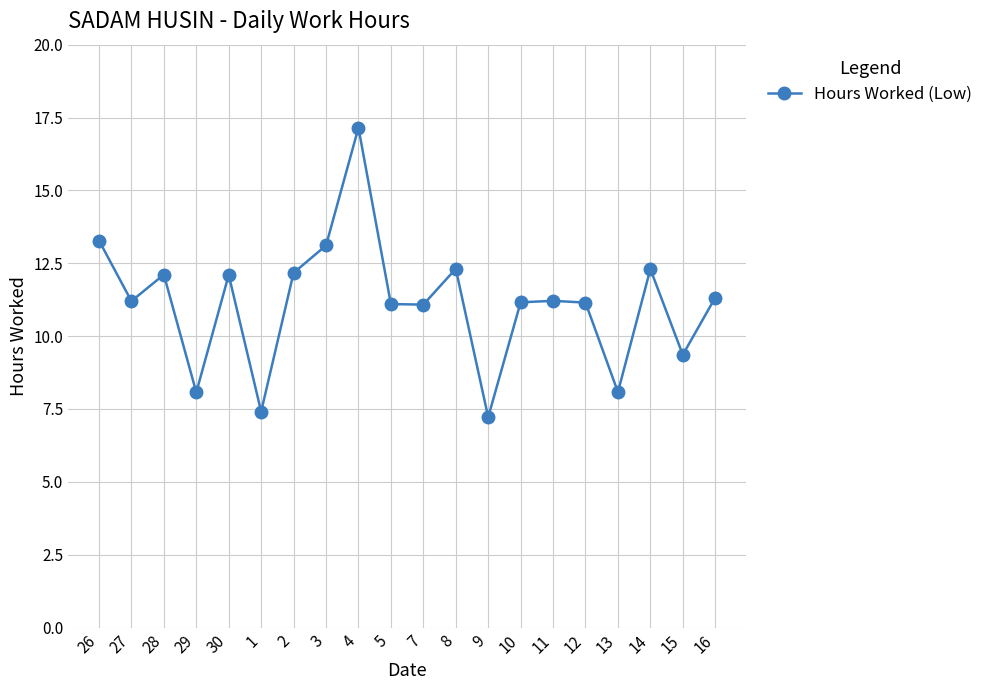

How many lines are shown in the chart?

1